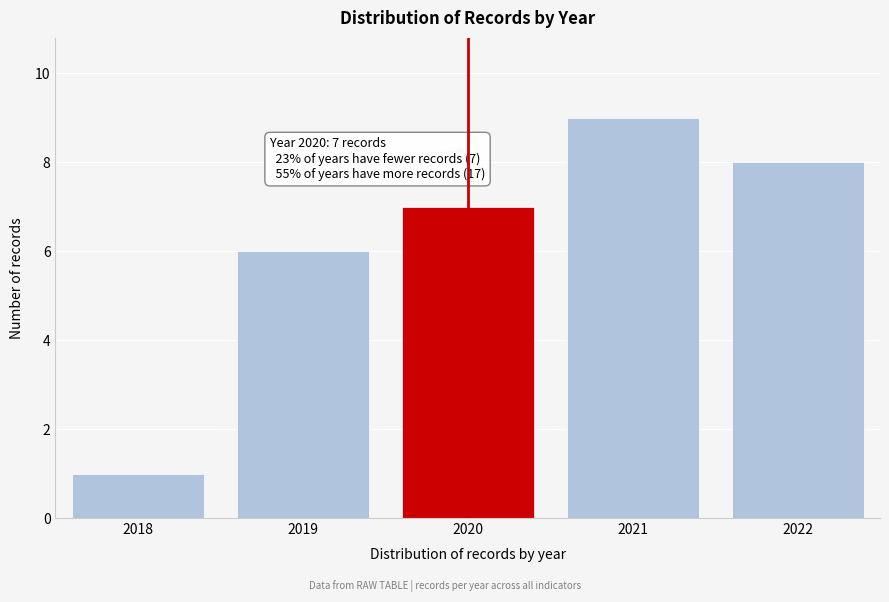

Reading left to right, transcribe all the data shown in this chart.

2018=1	2019=6	2020=7	2021=9	2022=8